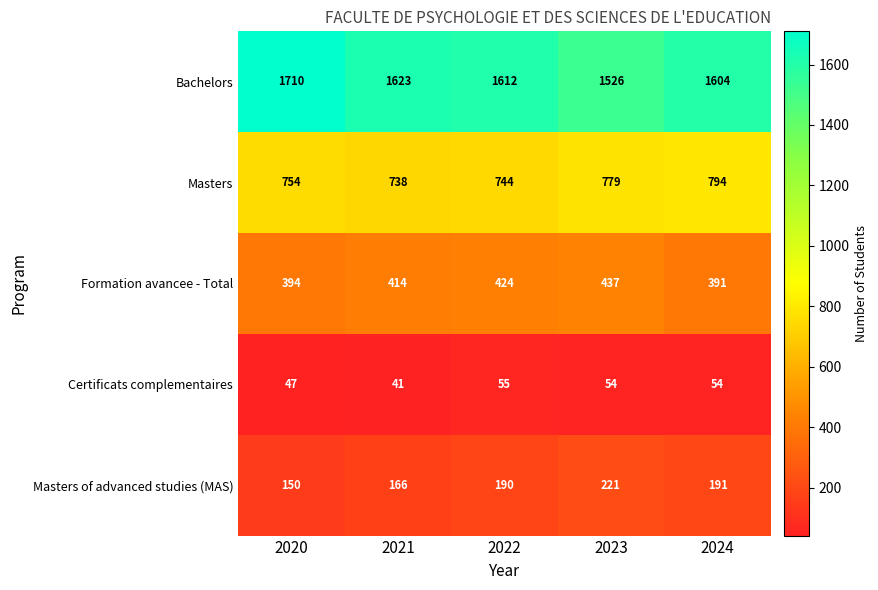

At which label is Formation avancee - Total closest to 414?

2021